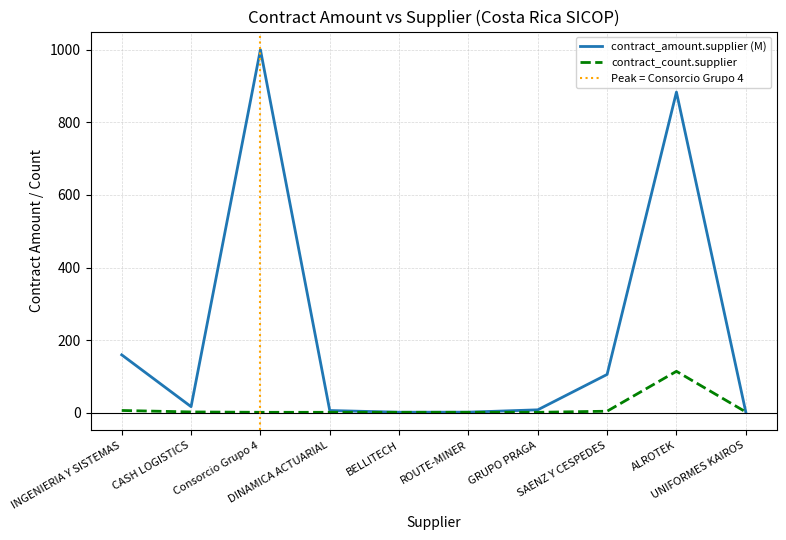

Is the value of contract_count.supplier at Consorcio Grupo 4 greater than the value of contract_amount.supplier at ALROTEK?

No